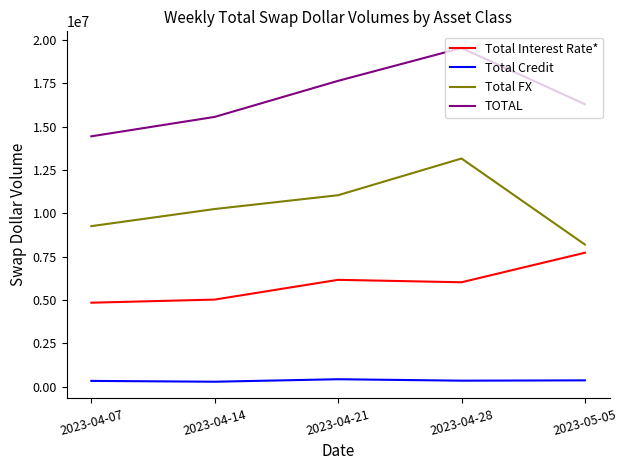

What is the maximum value shown in the chart?

19545916